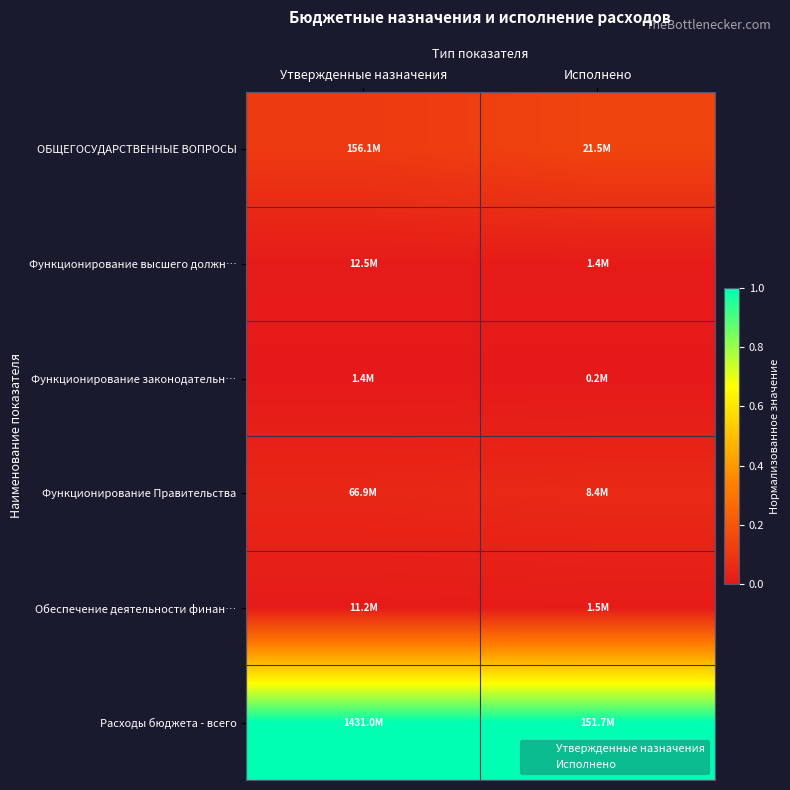

Rank the series at Исполнено from highest to lowest value.

Расходы бюджета - всего, ОБЩЕГОСУДАРСТВЕННЫЕ ВОПРОСЫ, Функционирование Правительства, Обеспечение деятельности финан…, Функционирование высшего должн…, Функционирование законодательн…